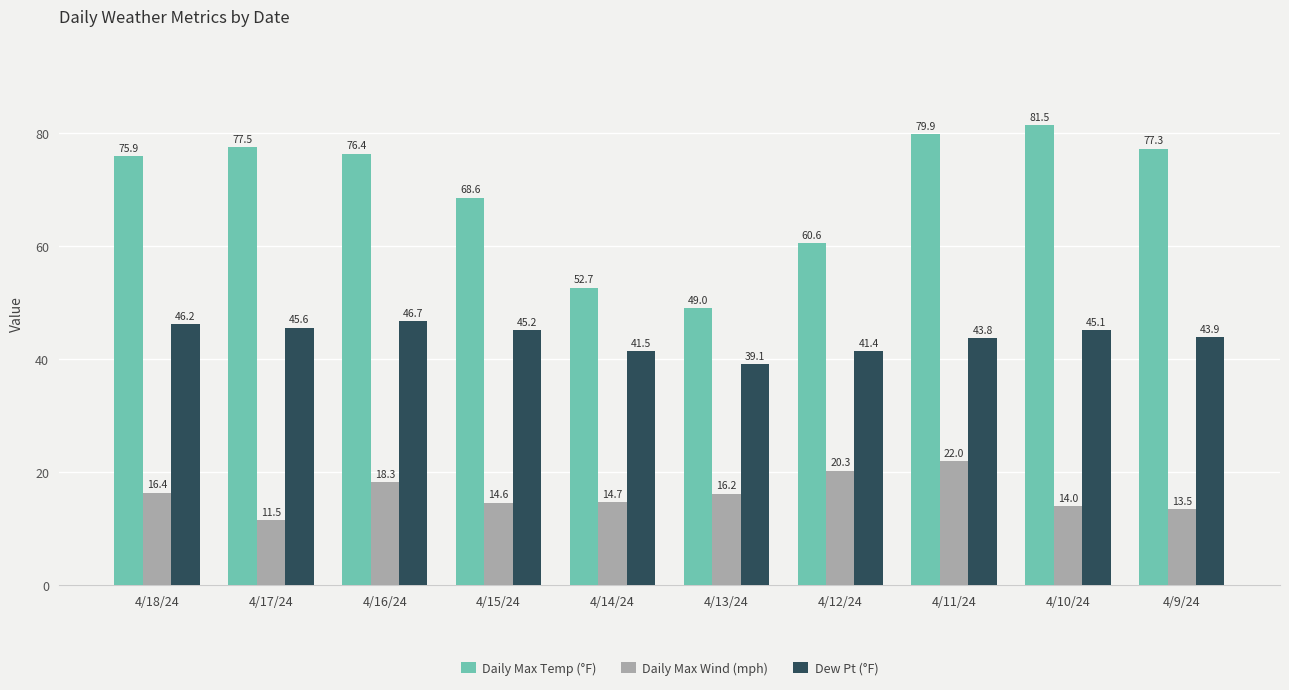

What are all the series names shown in the legend?

Daily Max Temp (°F), Daily Max Wind (mph), Dew Pt (°F)